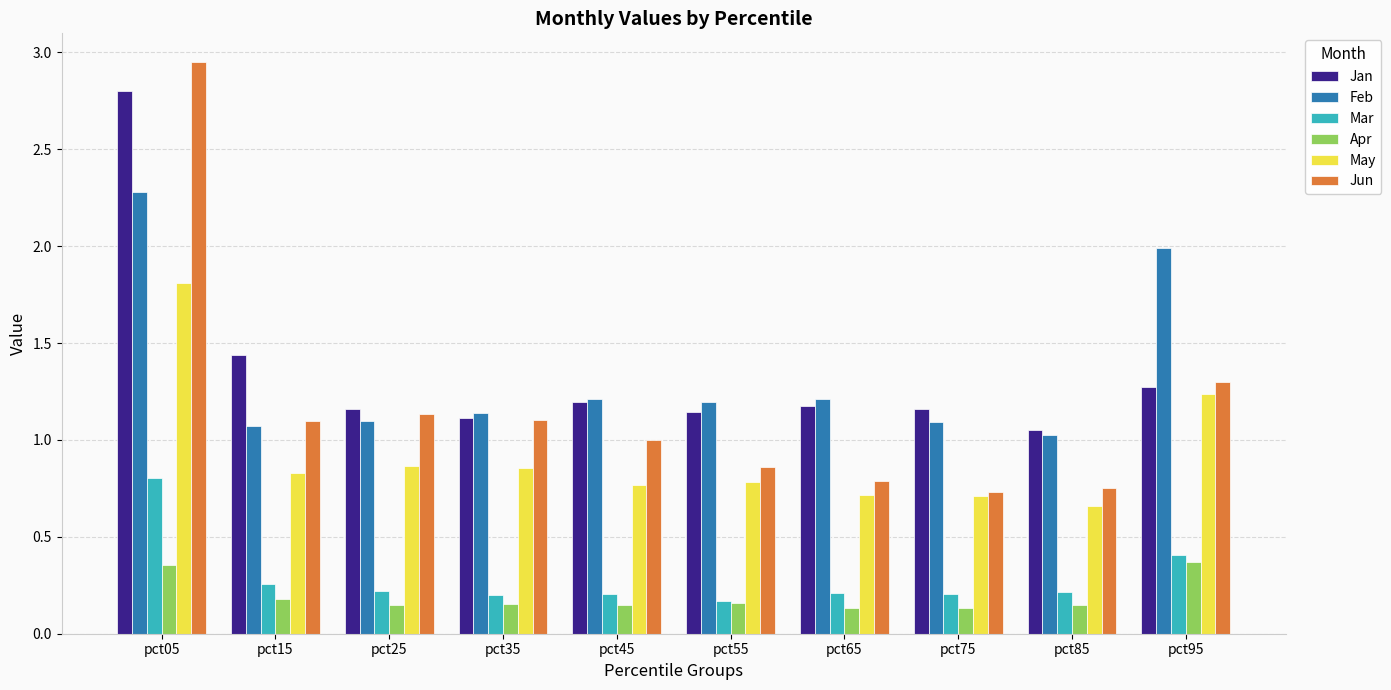

Which series has the largest range (max minus min)?

Jun